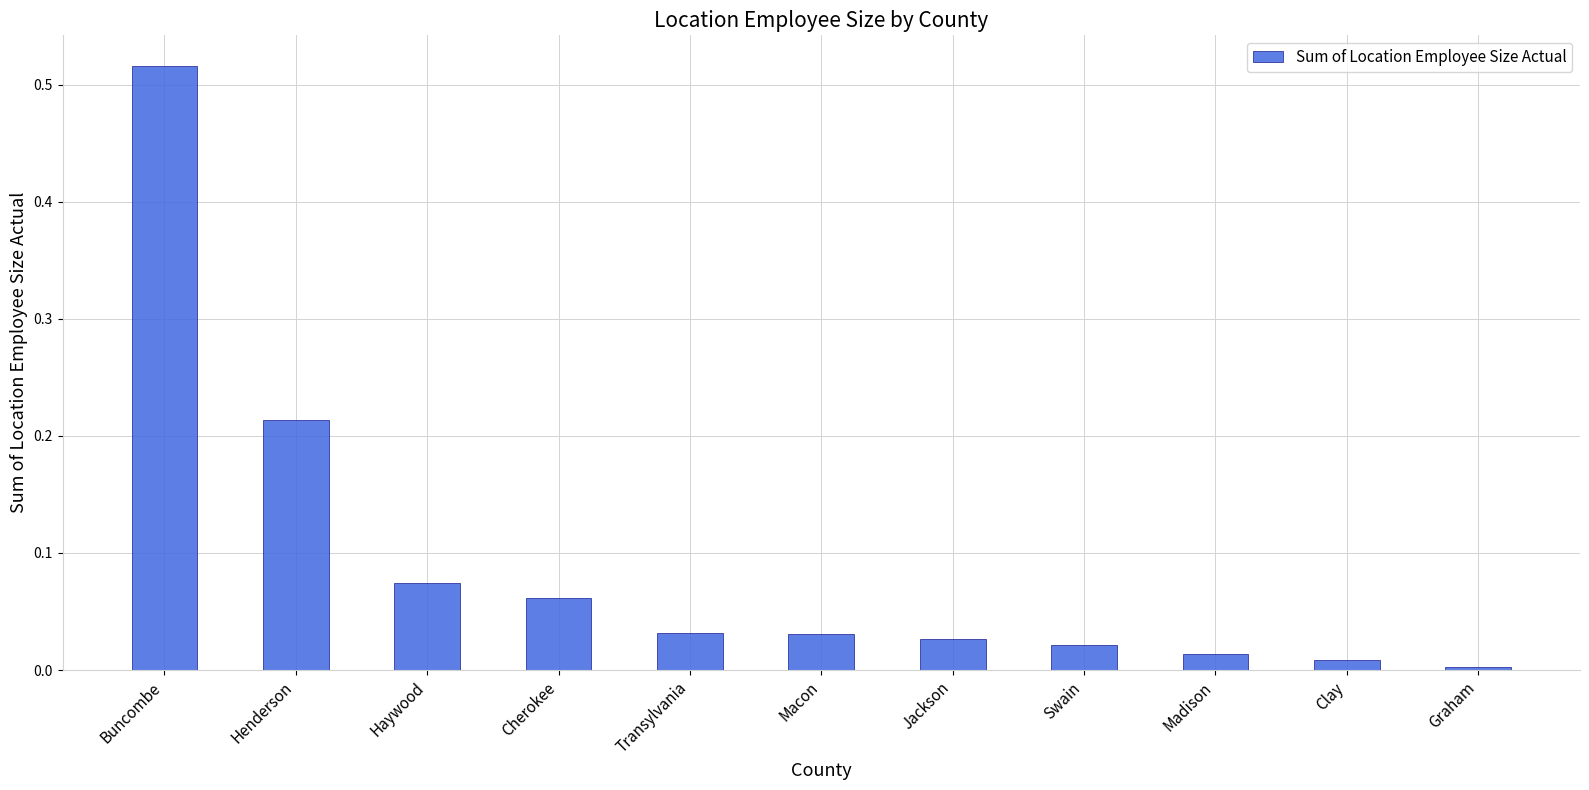

Are the bars grouped side by side (vs. stacked)?

No